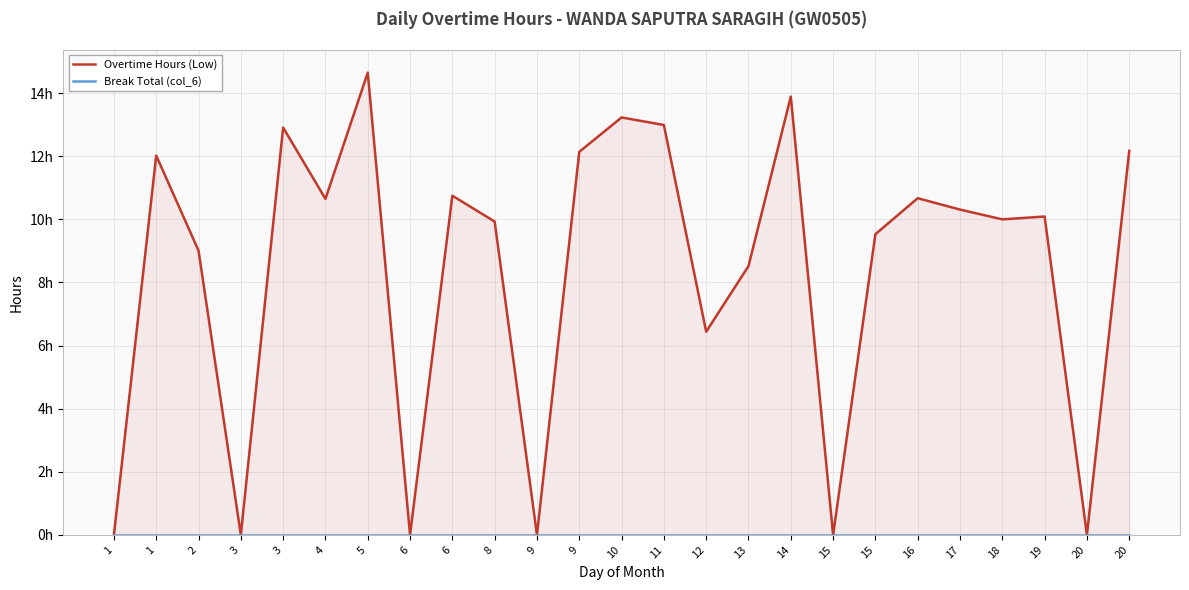

Does the chart display data point markers on the line(s)?

No